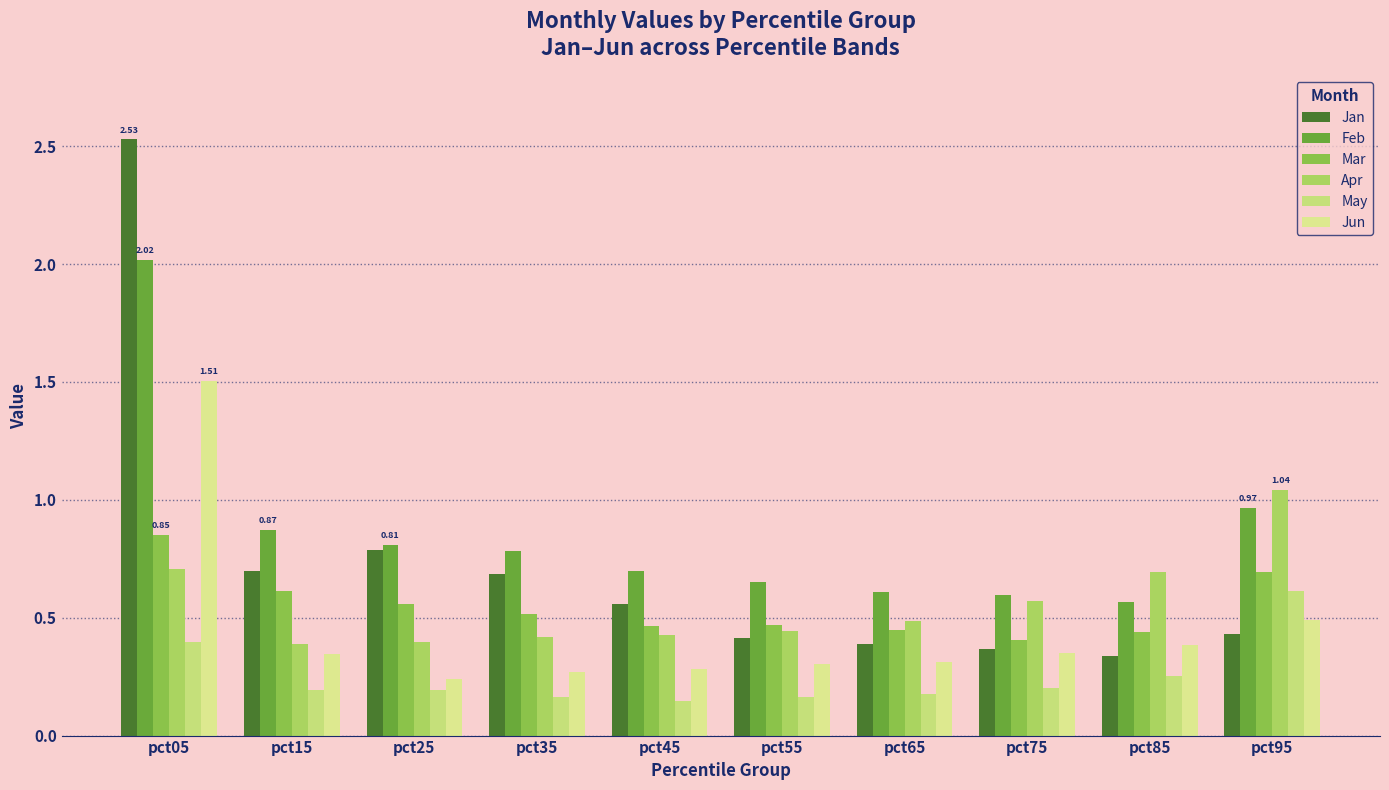

True or false: Feb has a value of 0.9 at pct15.

True